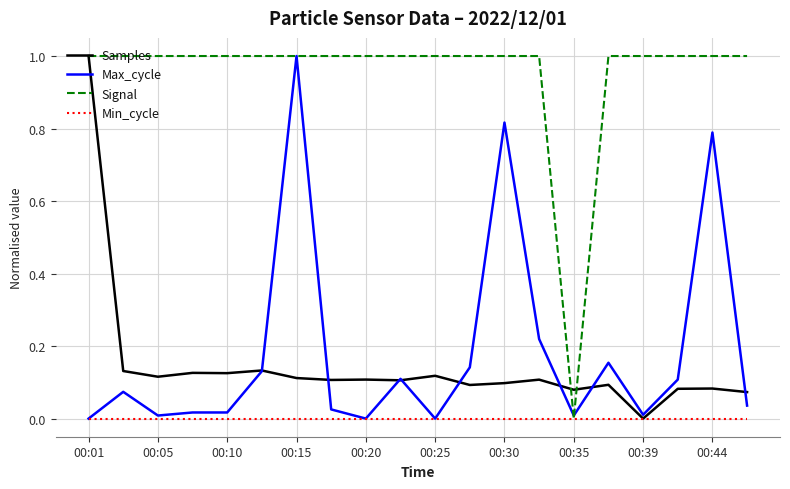

What is the maximum value for Max_cycle?

1.0